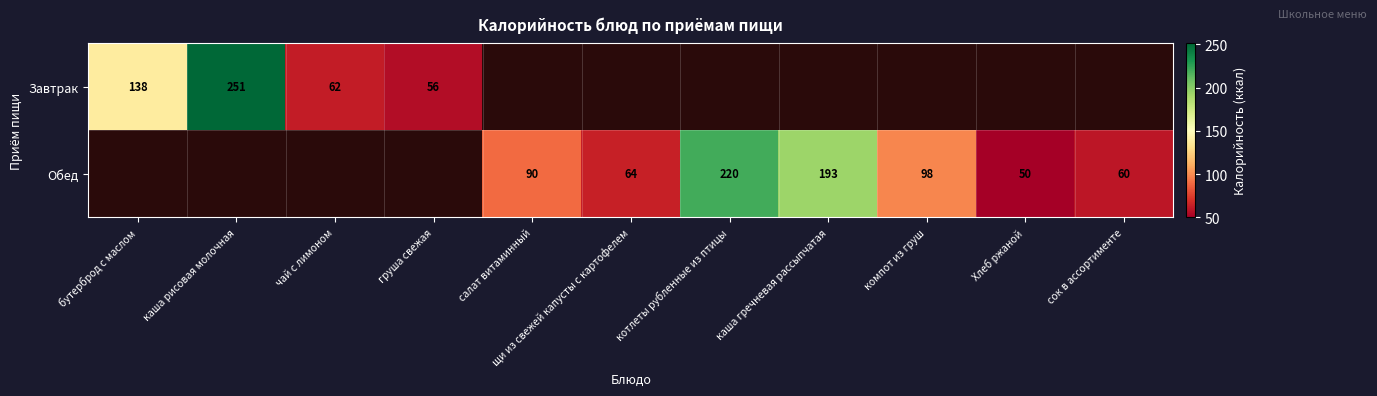

The Обед series shows 52 at котлеты рубленные из птицы. True or false?

False